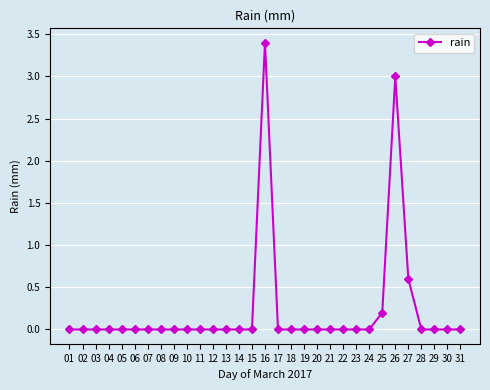

True or false: the data has more than 0 interior local peaks.

True